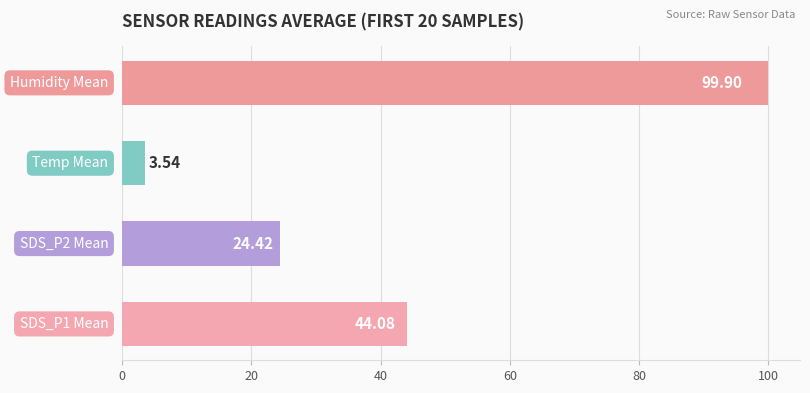

Does the chart contain any negative values?

No